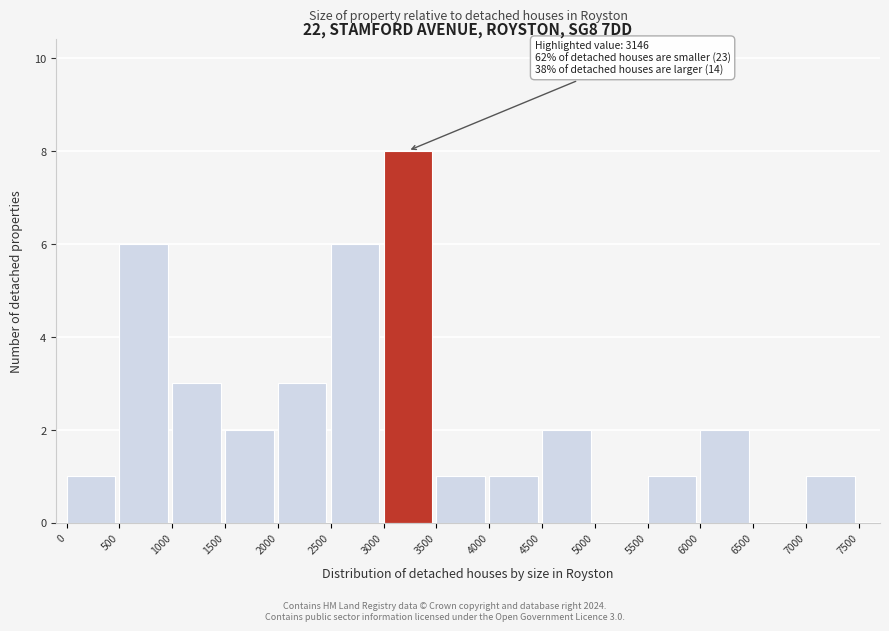

Over which range of the x-axis is the bar tallest?

3000 to 3500